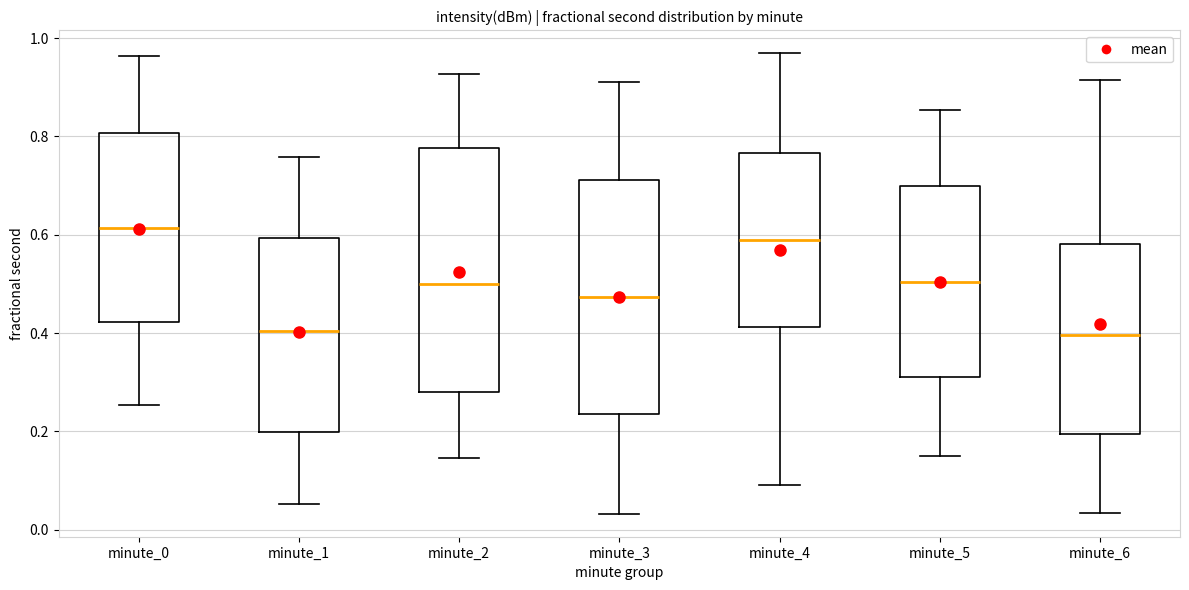

Reading left to right, transcribe this box plot: for each box, give where its median line is, the range the box spans, and where its two whiskers end, as read against the y-axis. The values are not printed on the chart, so give them approximately, as read against the axis.

minute_0: median 0.62, box 0.42 to 0.80, whiskers 0.26 to 0.96
minute_1: median 0.40, box 0.20 to 0.60, whiskers 0.06 to 0.76
minute_2: median 0.50, box 0.28 to 0.78, whiskers 0.14 to 0.92
minute_3: median 0.48, box 0.24 to 0.72, whiskers 0.04 to 0.92
minute_4: median 0.58, box 0.42 to 0.76, whiskers 0.10 to 0.96
minute_5: median 0.50, box 0.30 to 0.70, whiskers 0.14 to 0.86
minute_6: median 0.40, box 0.20 to 0.58, whiskers 0.04 to 0.92